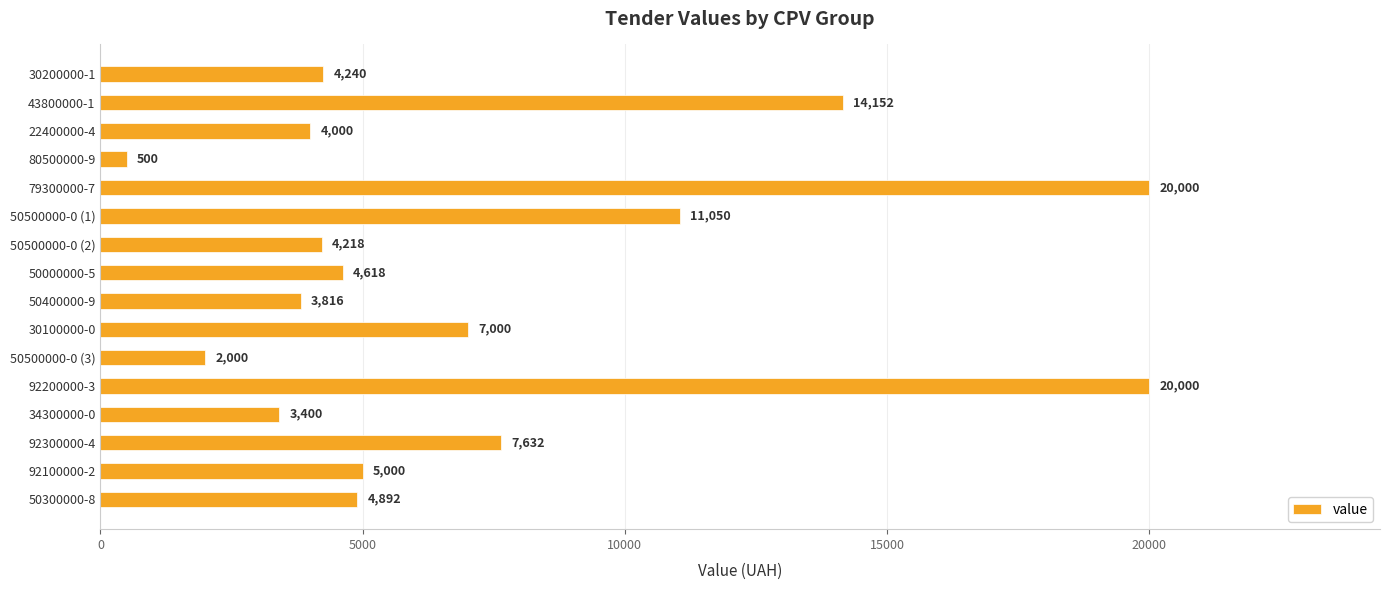

Are the bars grouped side by side (vs. stacked)?

No